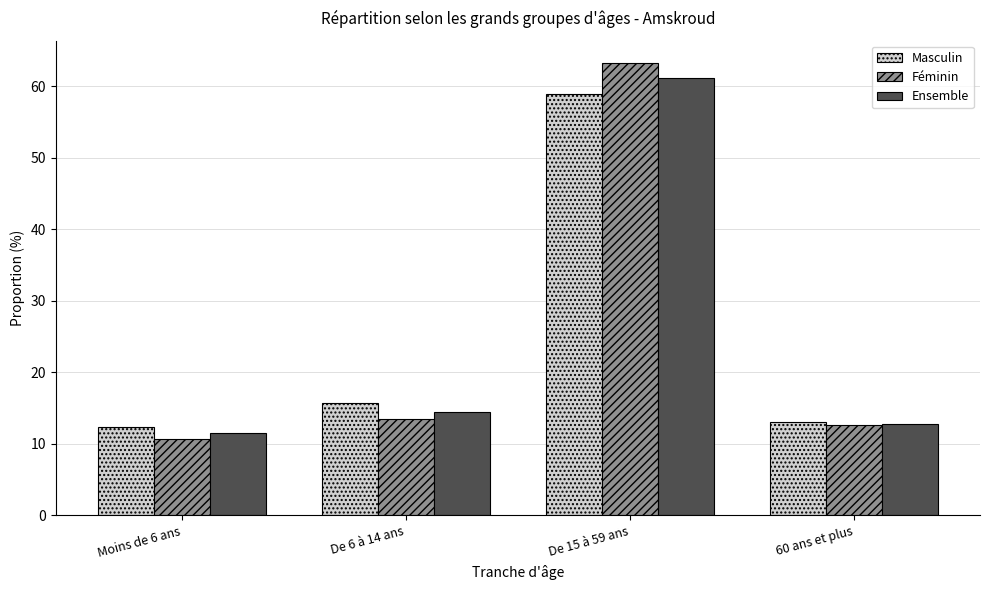

What is the label of the 3rd bar from the left?

De 15 à 59 ans